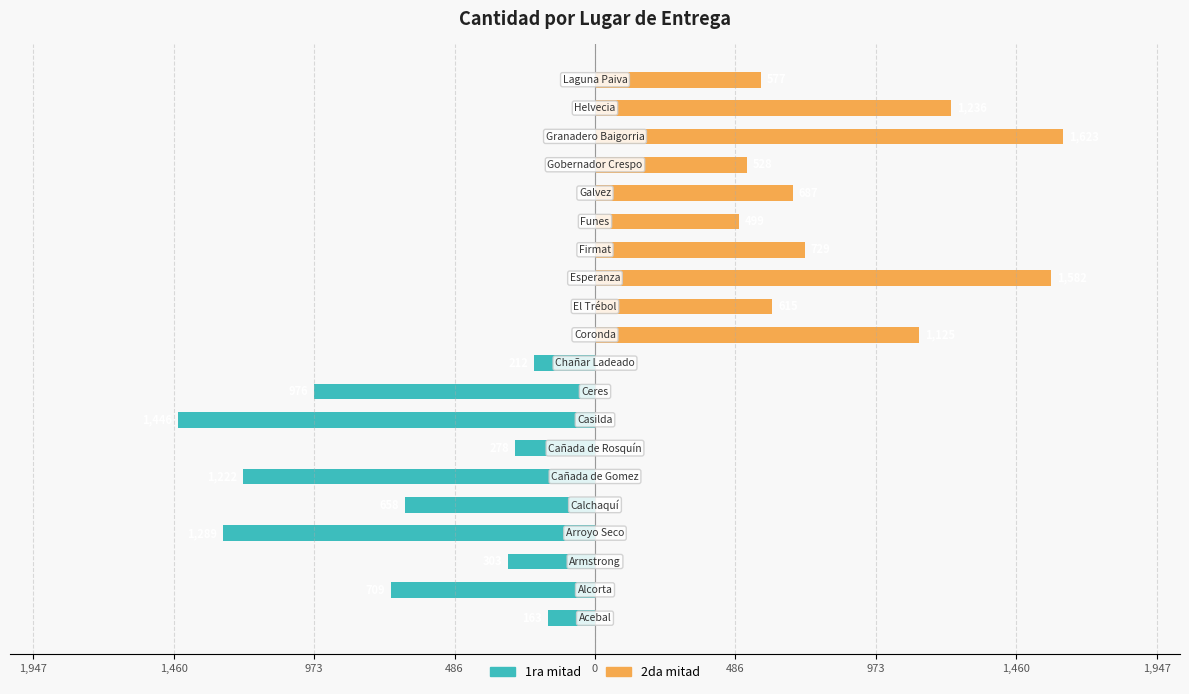

Reading right to left, transcribe all the data shown in this chart.

Cantidad (1ra mitad): 0	0	0	0	0	0	0	0	0	0	-212	-976	-1446	-278	-1222	-658	-1289	-303	-709	-163
Cantidad (2da mitad): 577	1236	1623	528	687	499	729	1582	615	1125	0	0	0	0	0	0	0	0	0	0